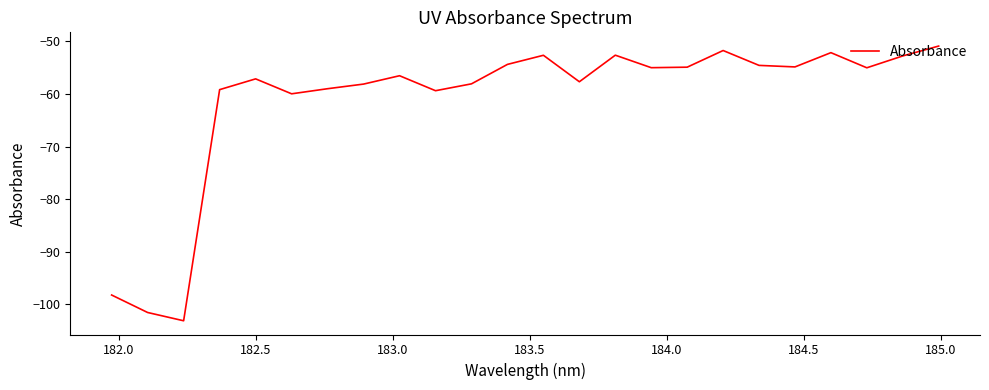

What is the minimum value shown in the chart?

-103.2